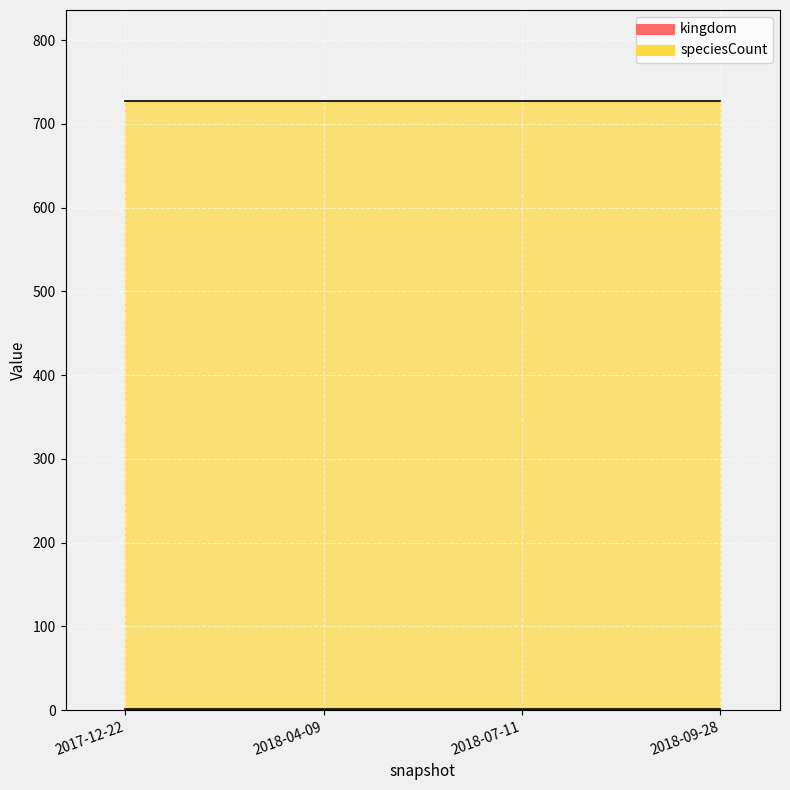

Which series has the largest total across all categories?

speciesCount